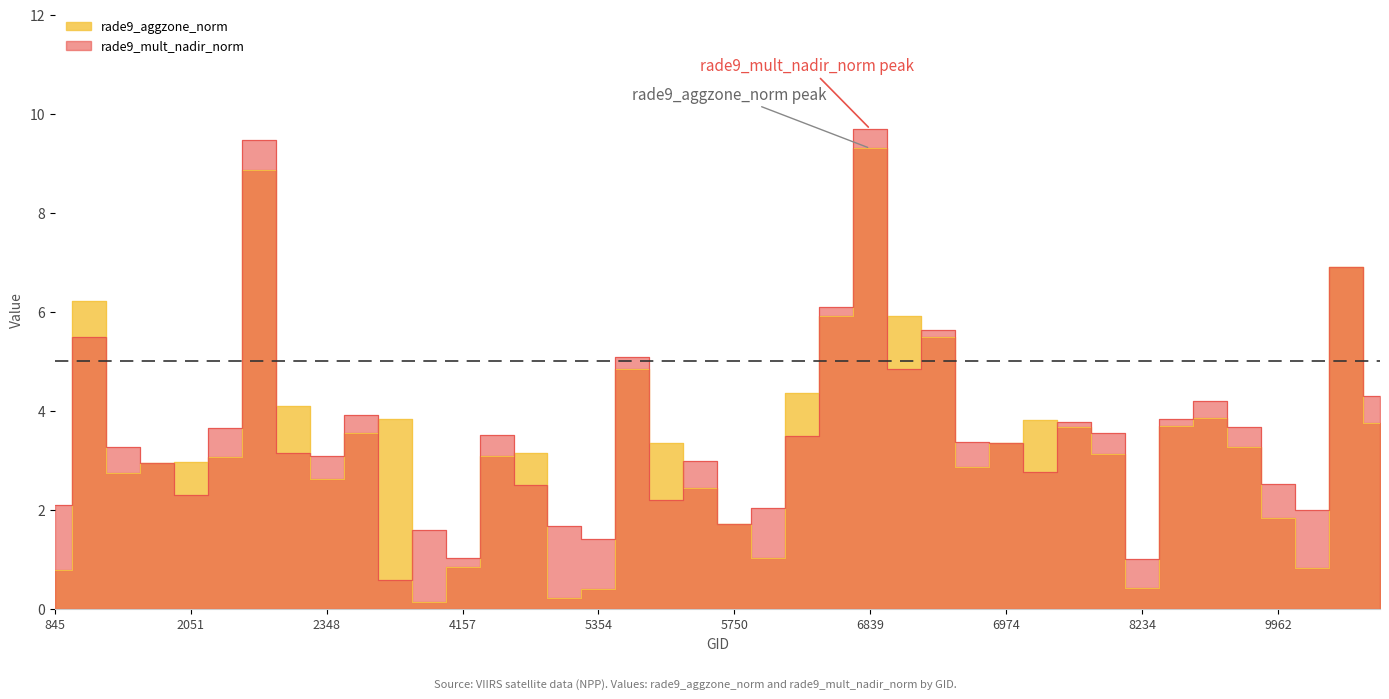

How many lines are shown in the chart?

2